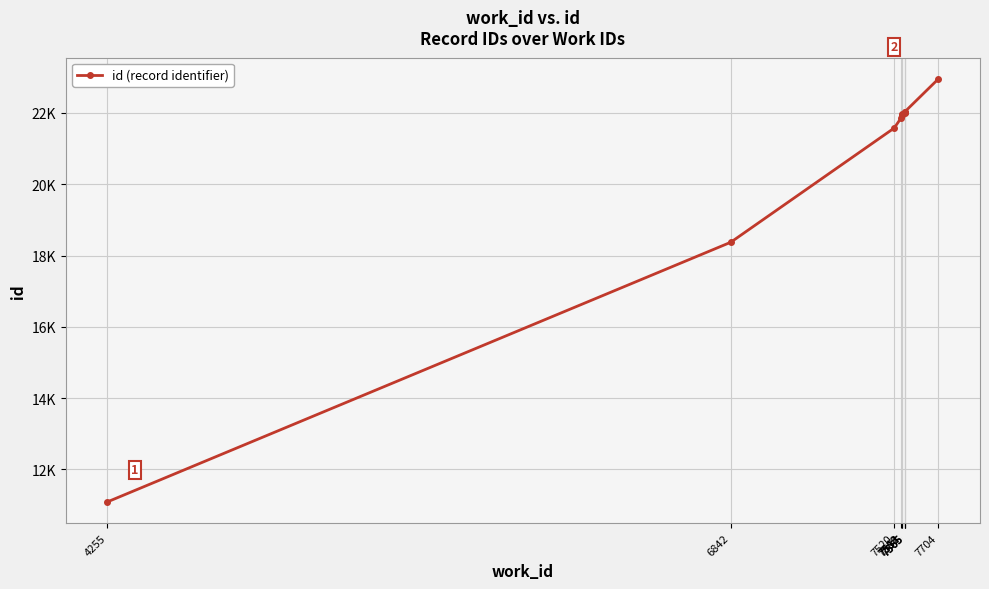

Count the number of categories in the chart.

10